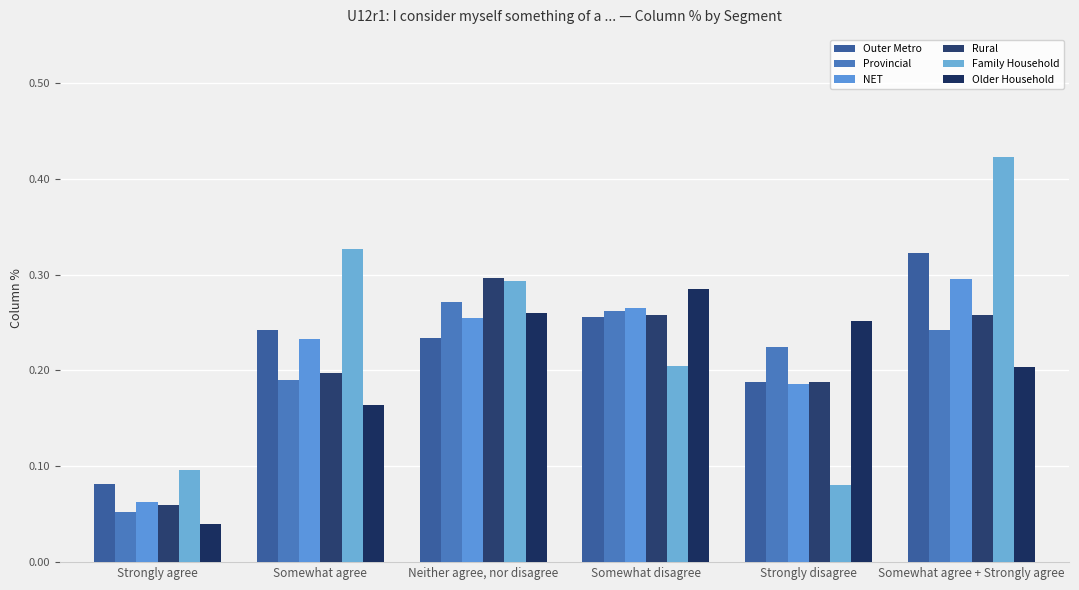

The value of Outer Metro at Somewhat agree + Strongly agree is 0.1. True or false?

False